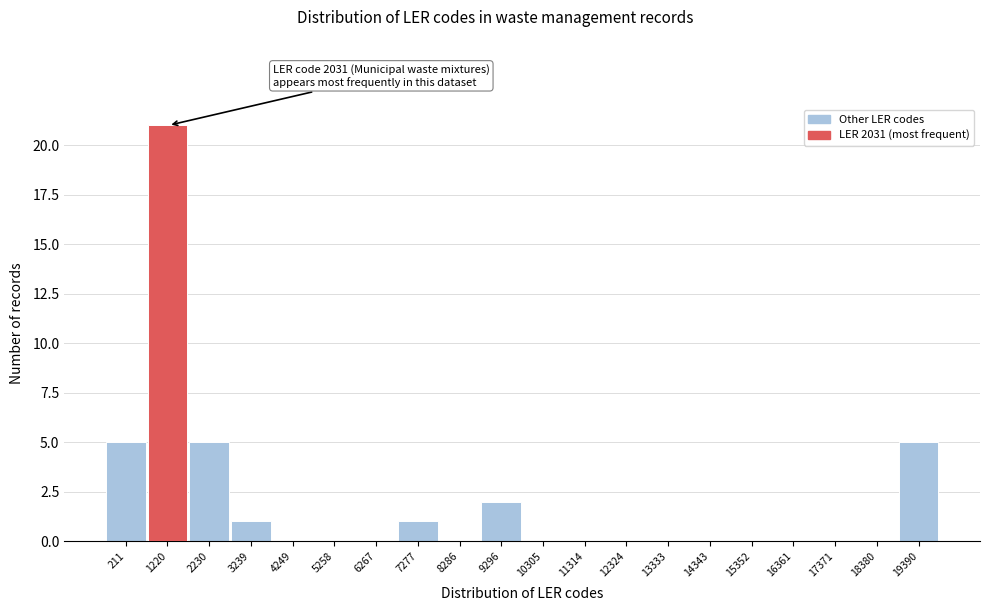

Reading left to right, what are all the values shown in this chart?

211=5	1220=21	2230=5	3239=1	4249=0	5258=0	6267=0	7277=1	8286=0	9296=2	10305=0	11314=0	12324=0	13333=0	14343=0	15352=0	16361=0	17371=0	18380=0	19390=5